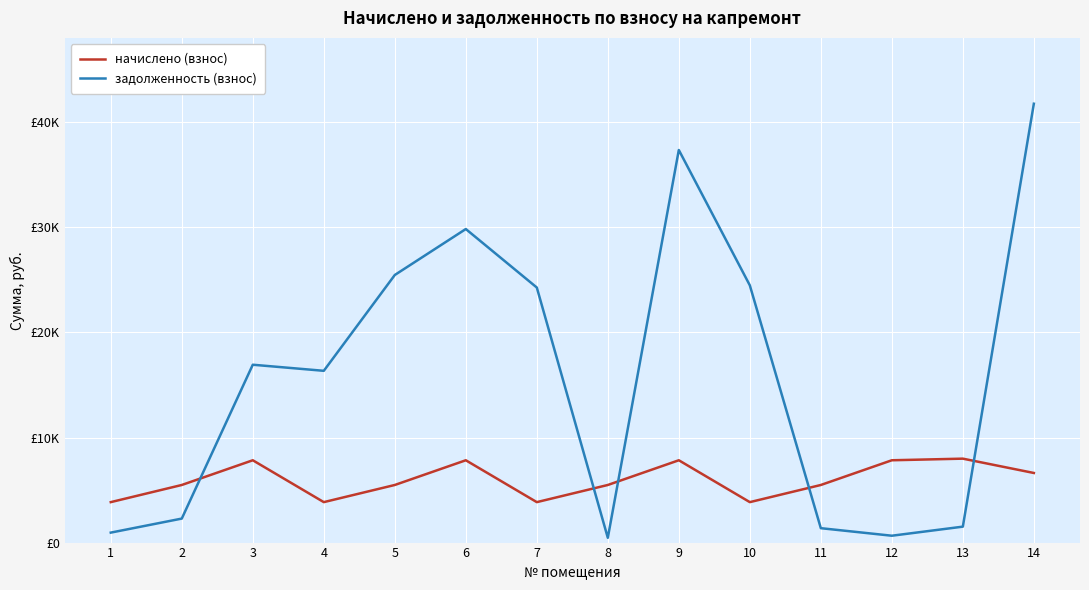

Reading left to right, extract all data points from this chart.

начислено (взнос): 3849.6	5481.6	7833.6	3849.6	5481.6	7833.6	3849.6	5481.6	7833.6	3849.6	5481.6	7833.6	7987.2	6624.0
задолженность (взнос): 948.6	2284.0	16925.3	16346.3	25465.4	29838.8	24271.8	456.8	37359.6	24480.3	1370.4	652.8	1516.7	41764.3